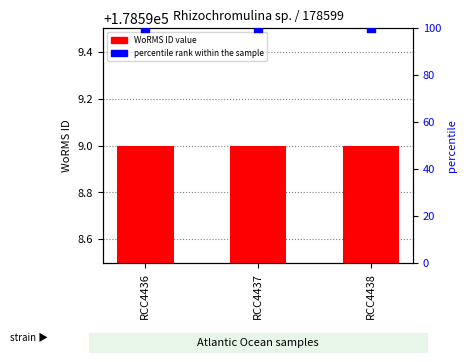

What is the total value across all series at RCC4436?

178699